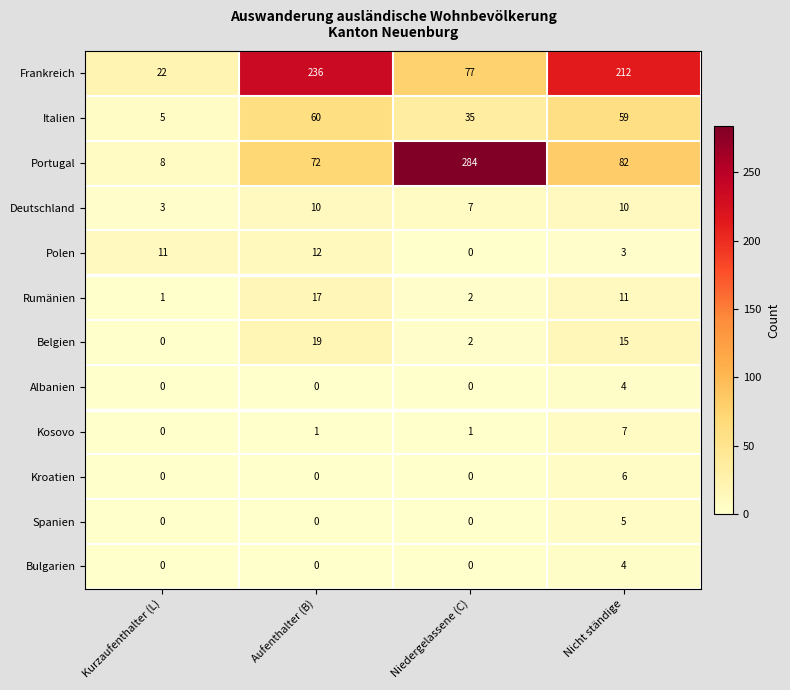

What is the maximum value shown in the chart?

284